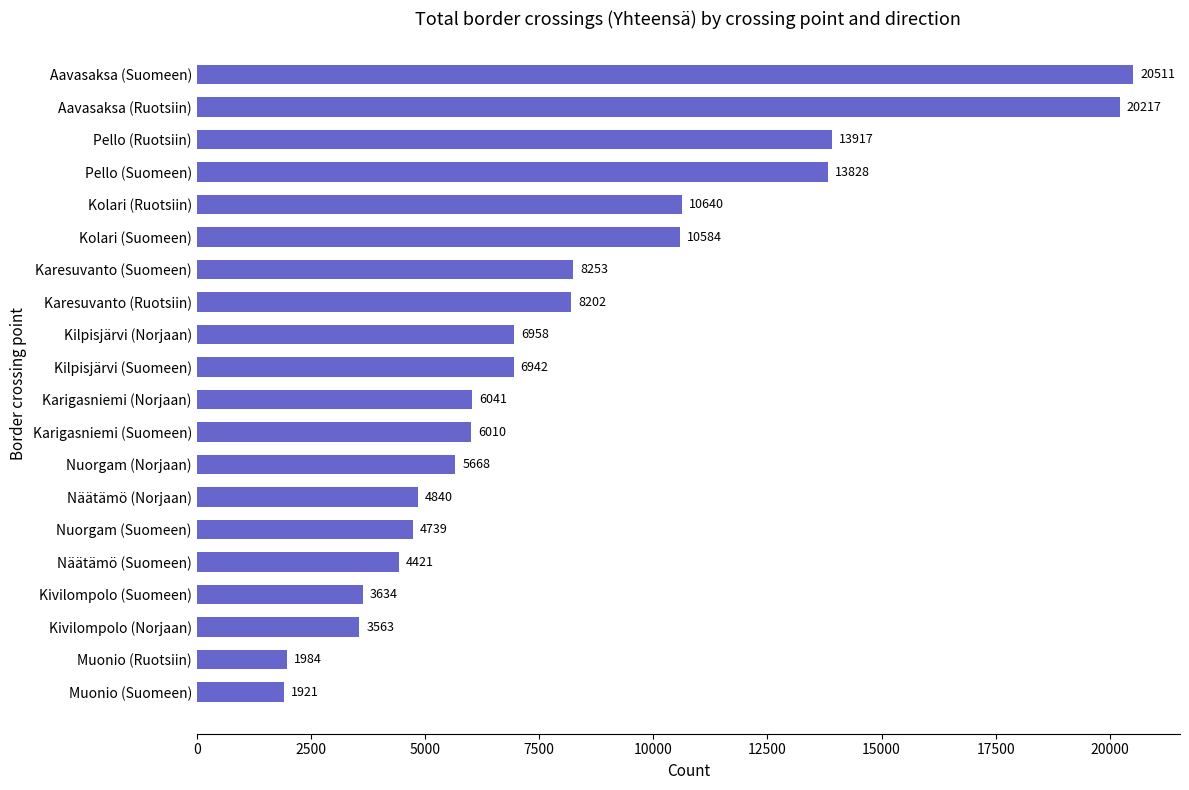

At which label is the value closest to 11216?

Kolari (Ruotsiin)